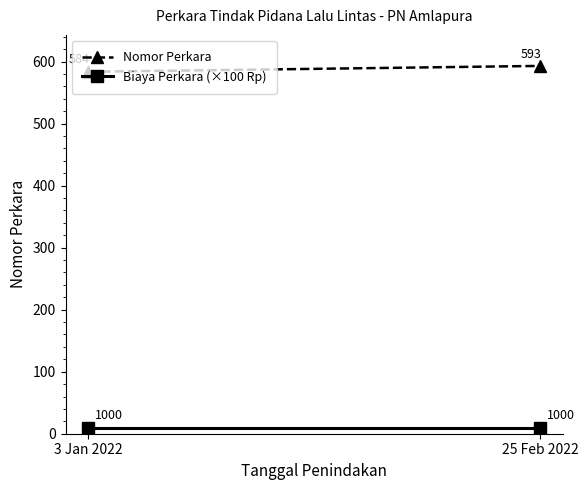

Between 3 Jan 2022 and 25 Feb 2022, which series saw the biggest shift?

Nomor Perkara